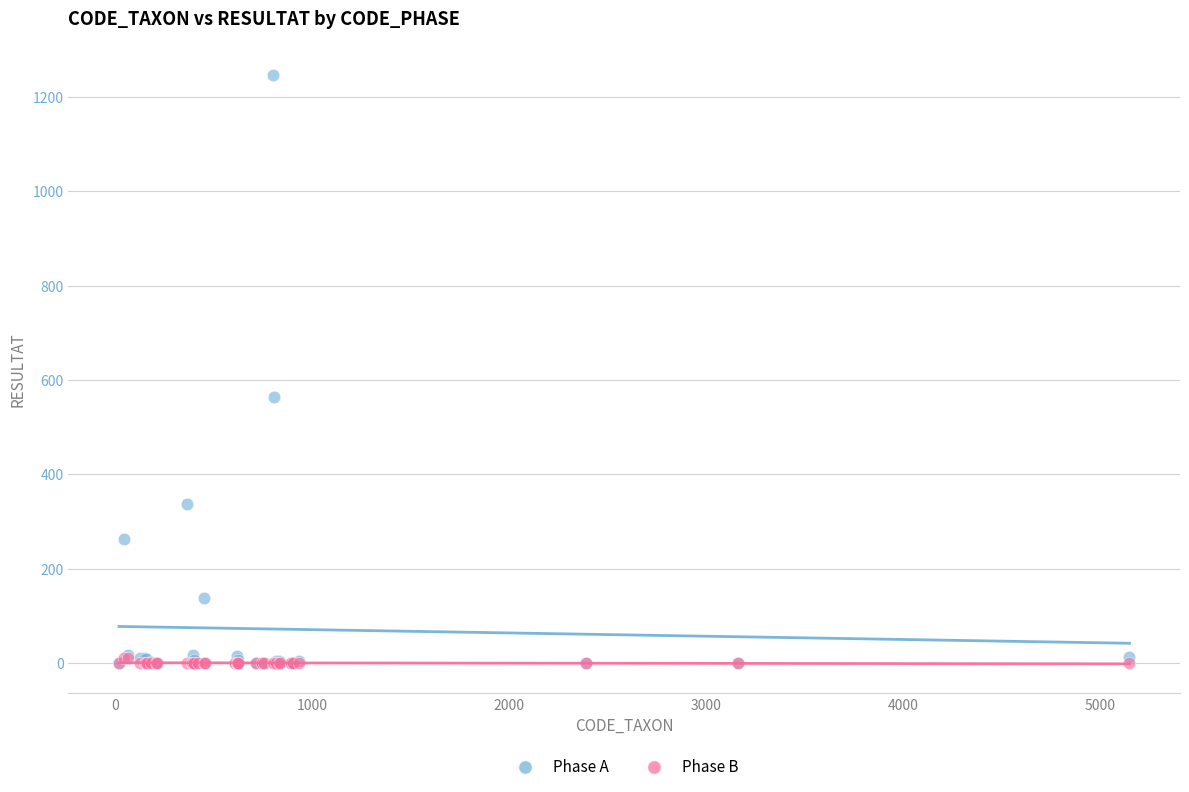

In the Phase A series, what Y value is closest to 623?

565